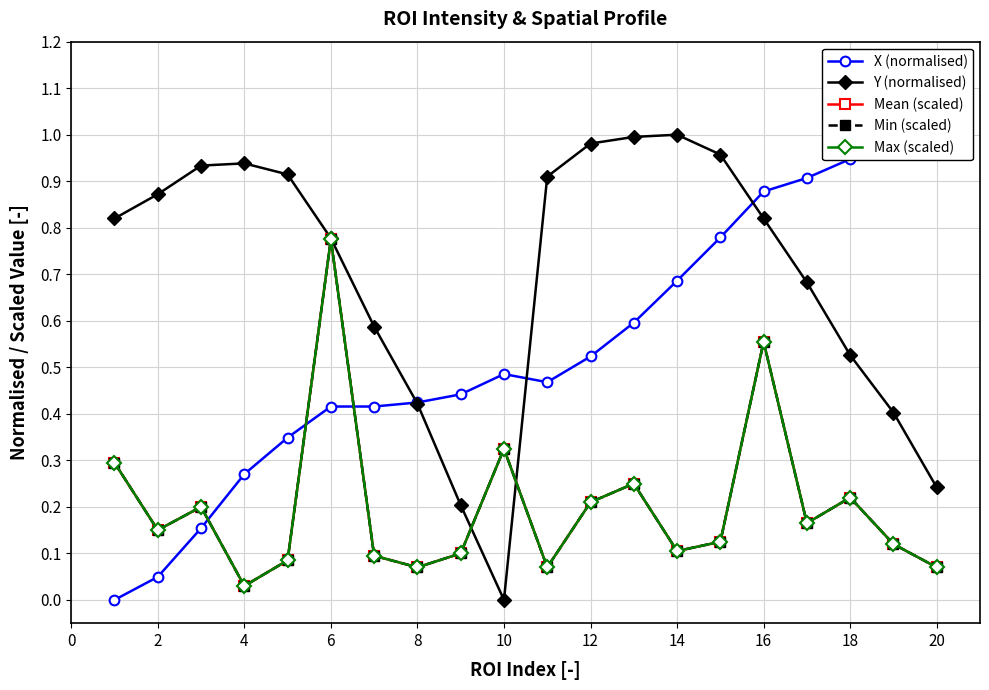

What is the sum of all X (normalised) values?

10.8